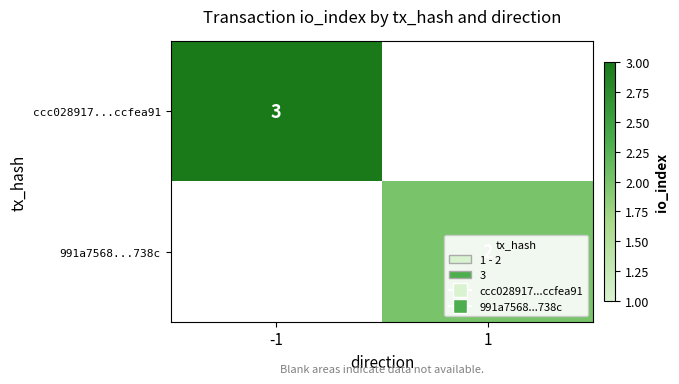

True or false: 991a7568...738c has a value of 2 at 1.

True